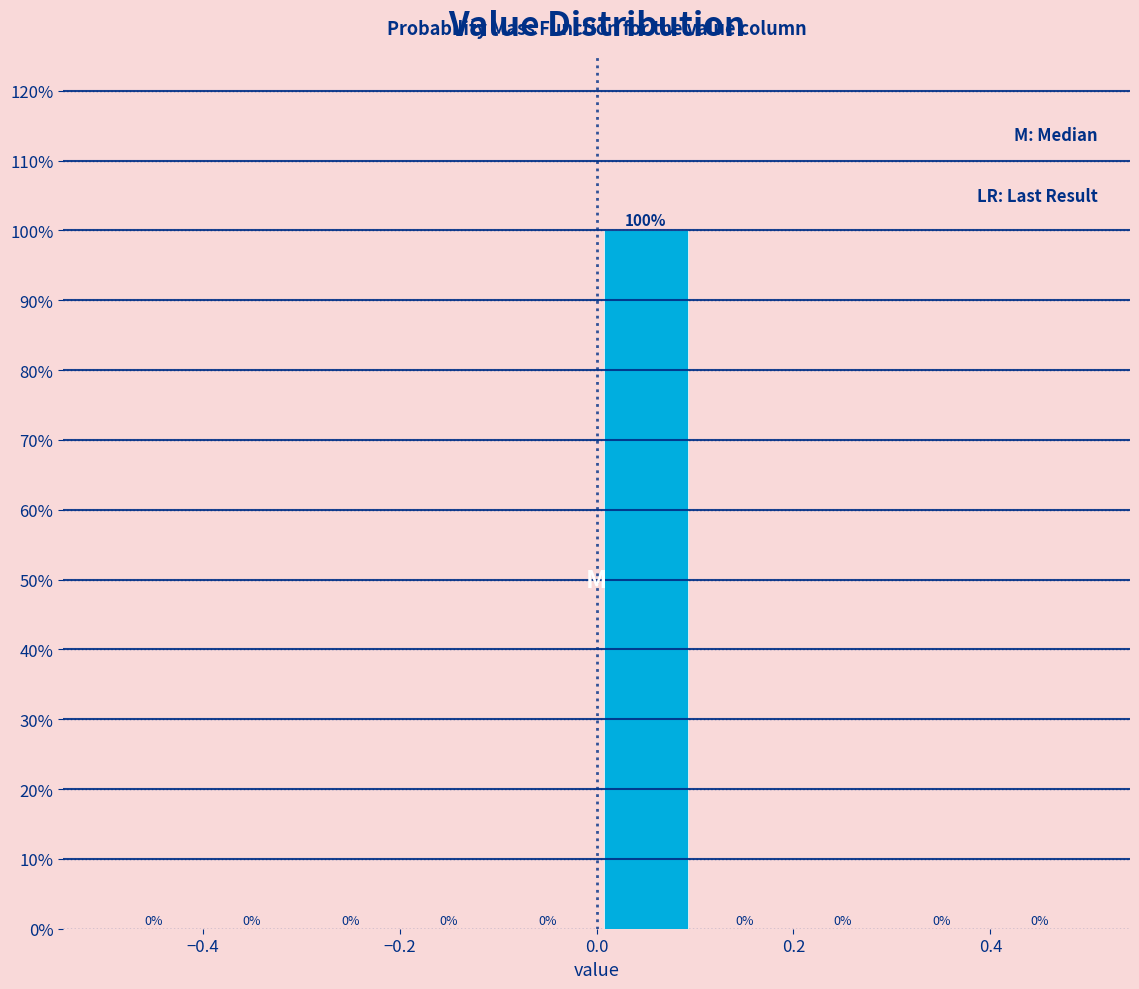

Reading left to right, list every bar in this chart as the range it spans on the x-axis followed by its height.

-0.5 to -0.4: 0
-0.4 to -0.3: 0
-0.3 to -0.2: 0
-0.2 to -0.1: 0
-0.1 to 0.0: 0
0.0 to 0.1: 100
0.1 to 0.2: 0
0.2 to 0.3: 0
0.3 to 0.4: 0
0.4 to 0.5: 0